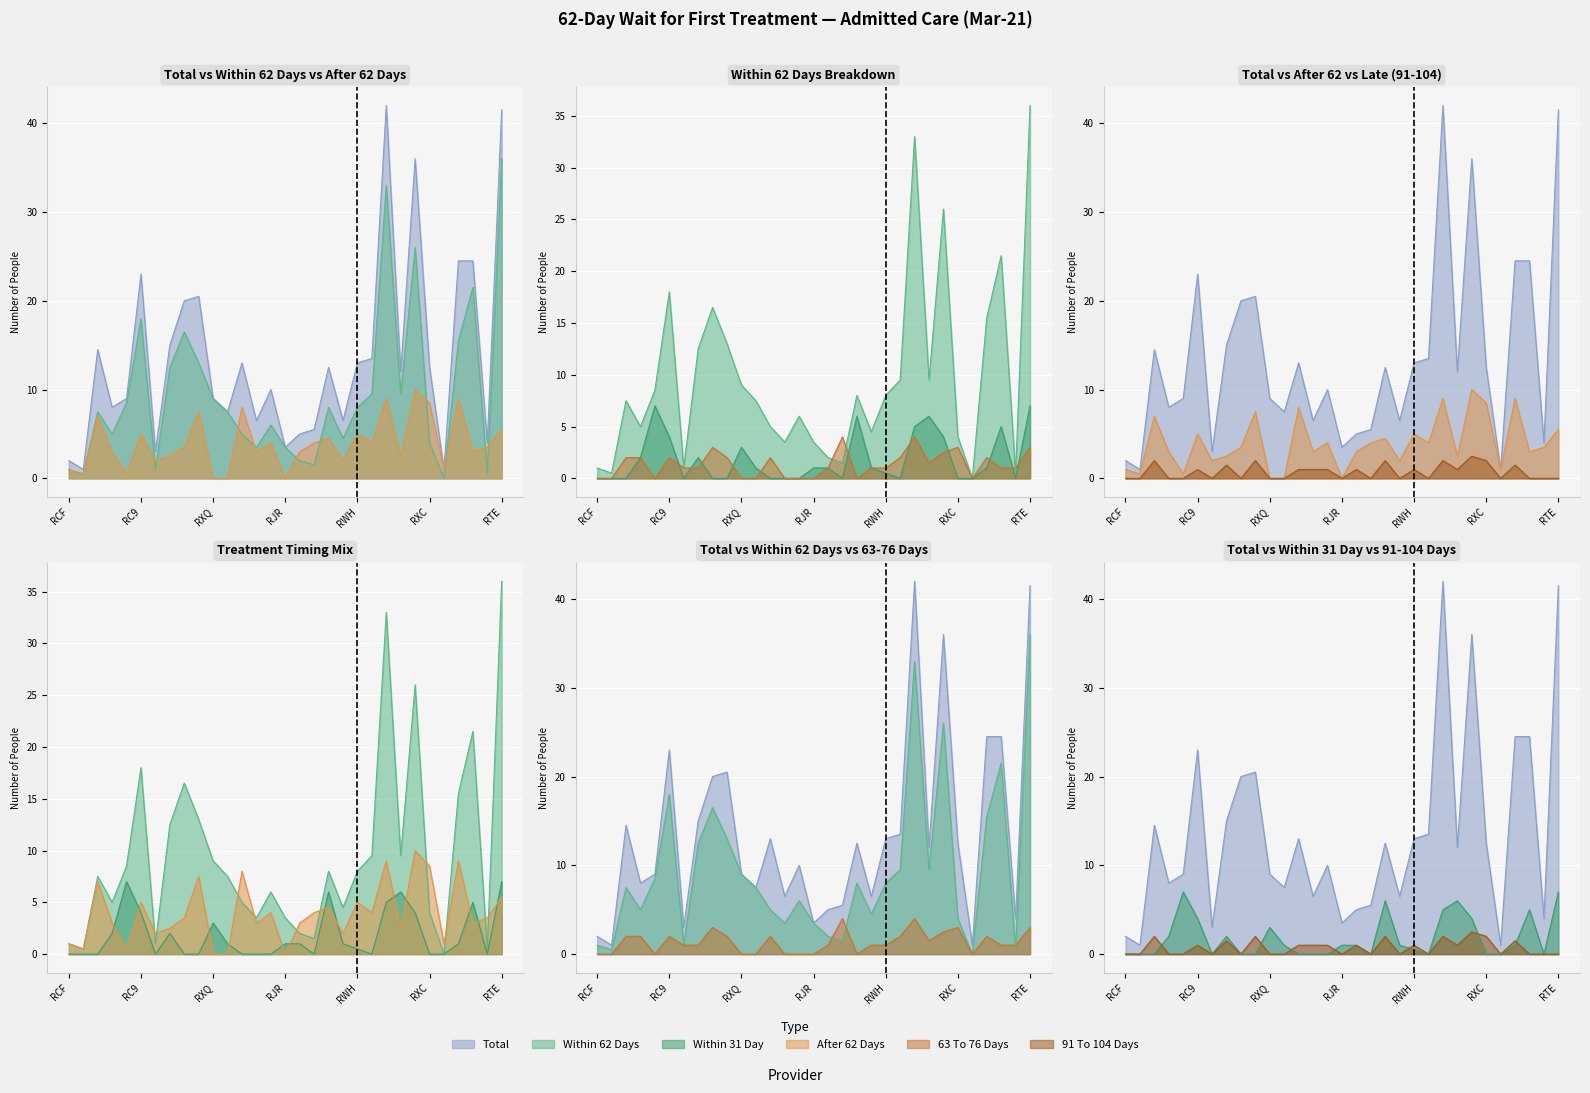

True or false: TOTAL has more than 2 points higher than both neighbors.

True